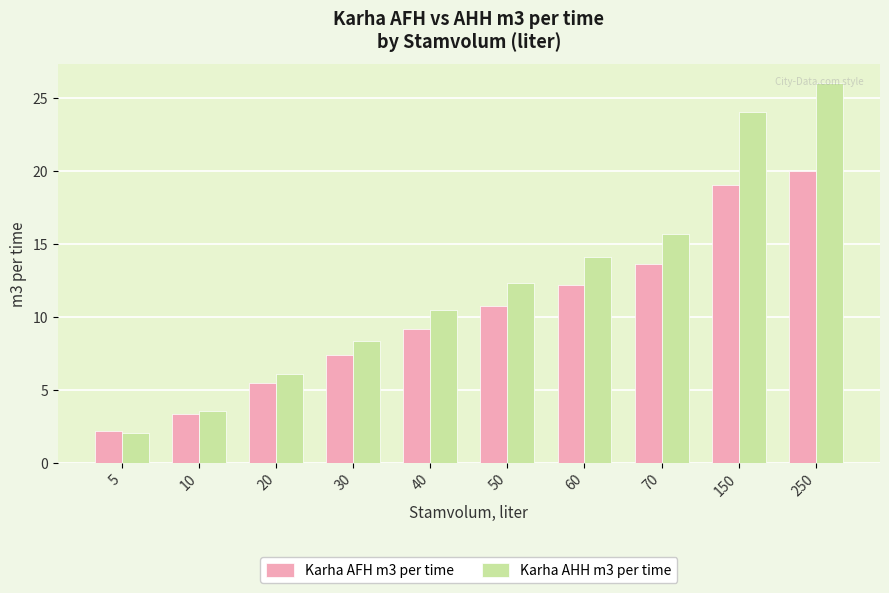

Is it true that Karha AHH m3 per time equals 3.0 at 5?

False